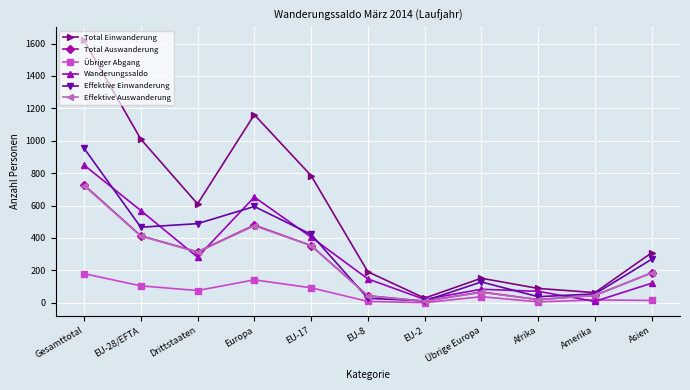

What value does the Wanderungssaldo series have at Übrige Europa, to the nearest 50?

100